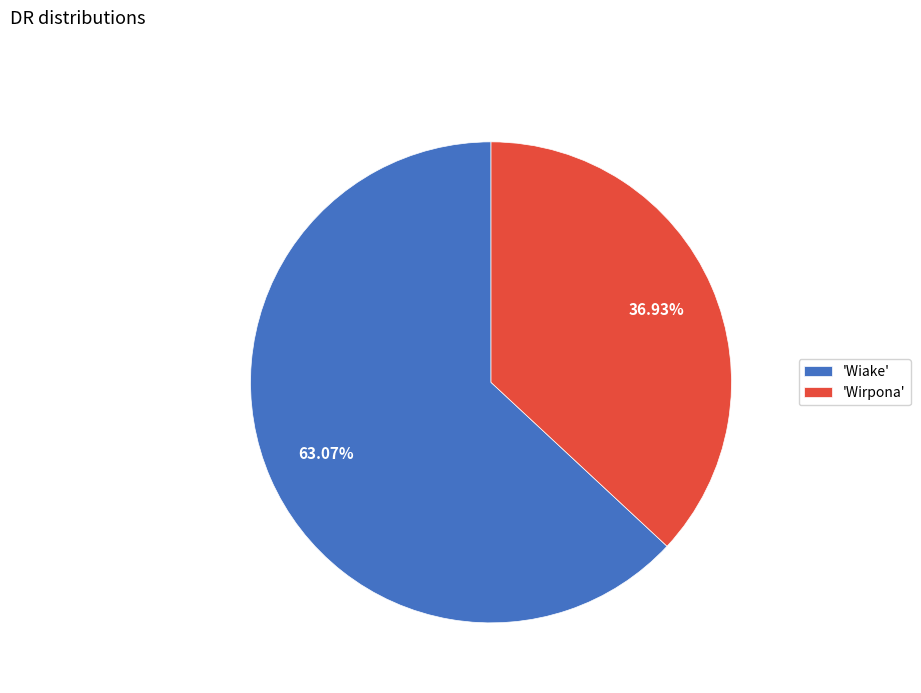

Is the sum of 'Wirpona' and 'Wiake' greater than half?

Yes